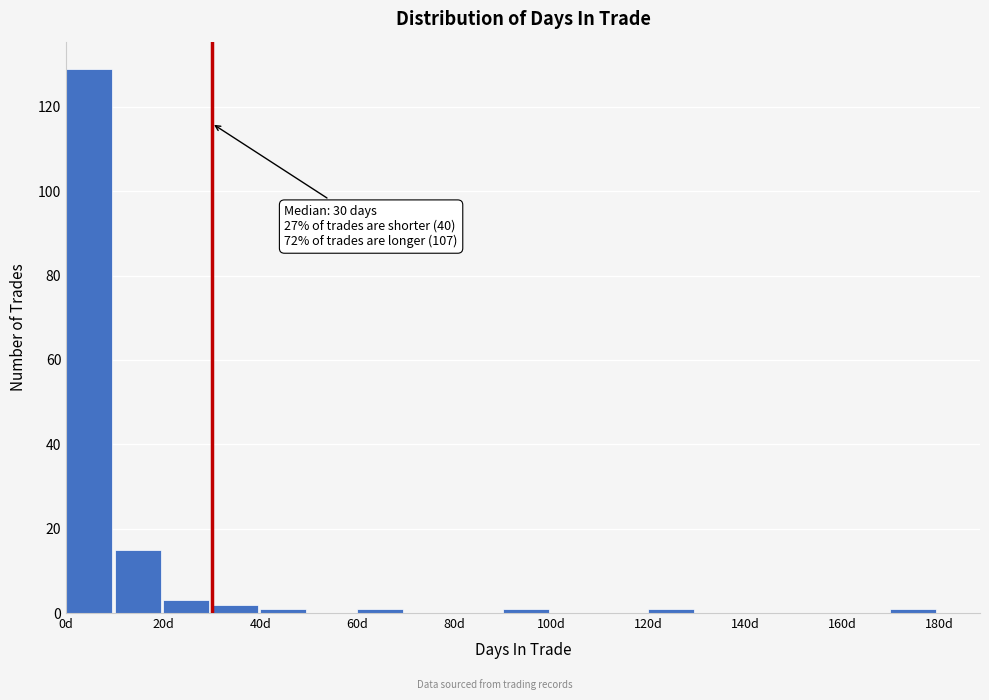

Over which range of the x-axis is the bar tallest?

0 to 10